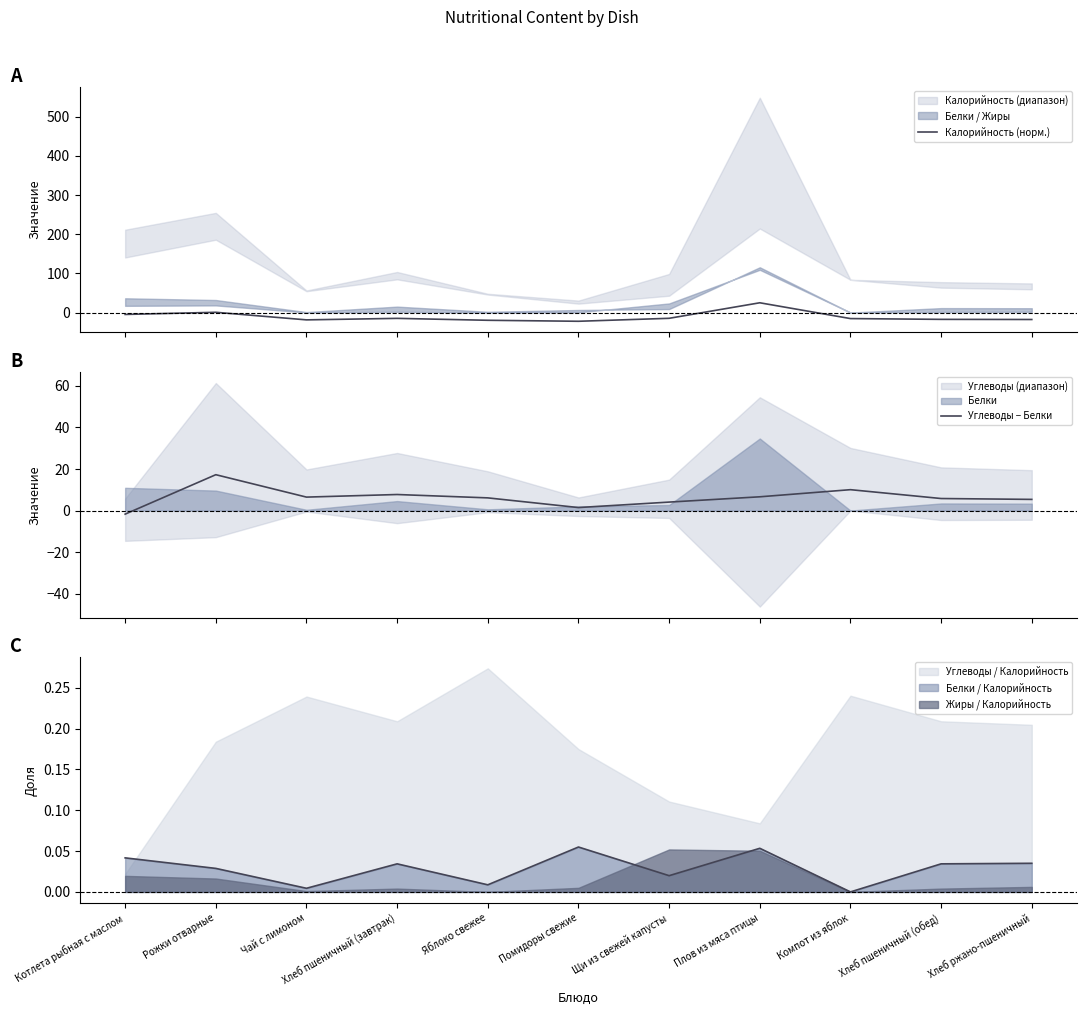

How many interior local valleys does the Углеводы − Белки series have?

2